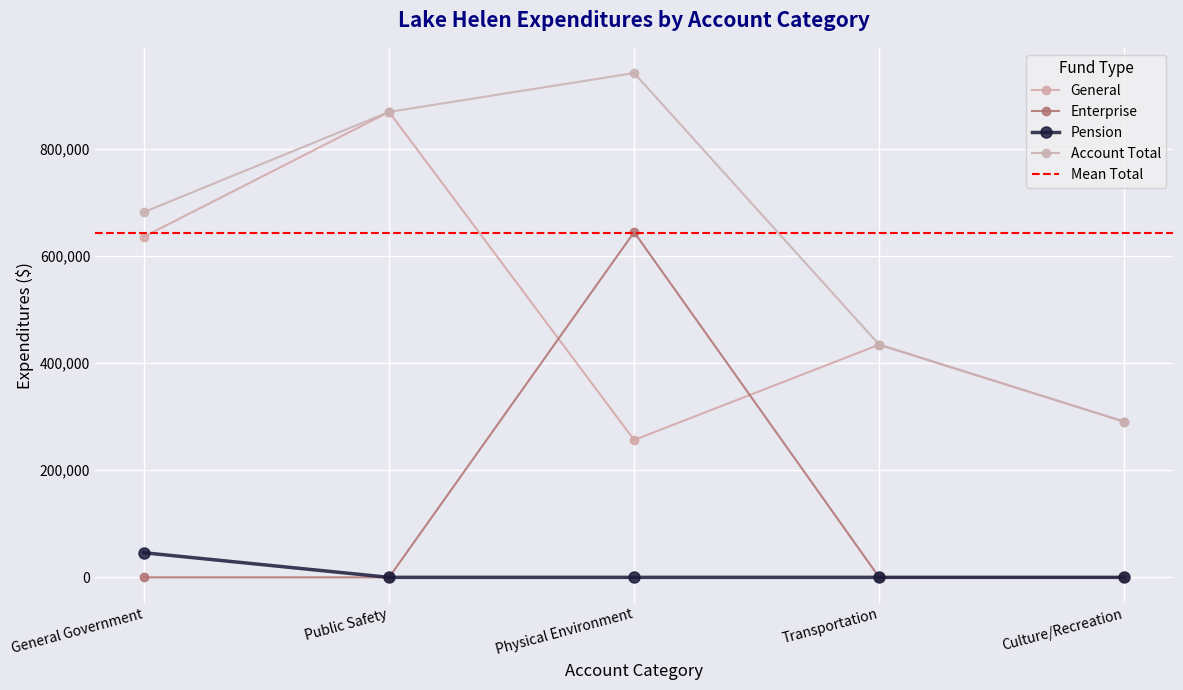

Is it true that Pension equals 0 at Public Safety?

True